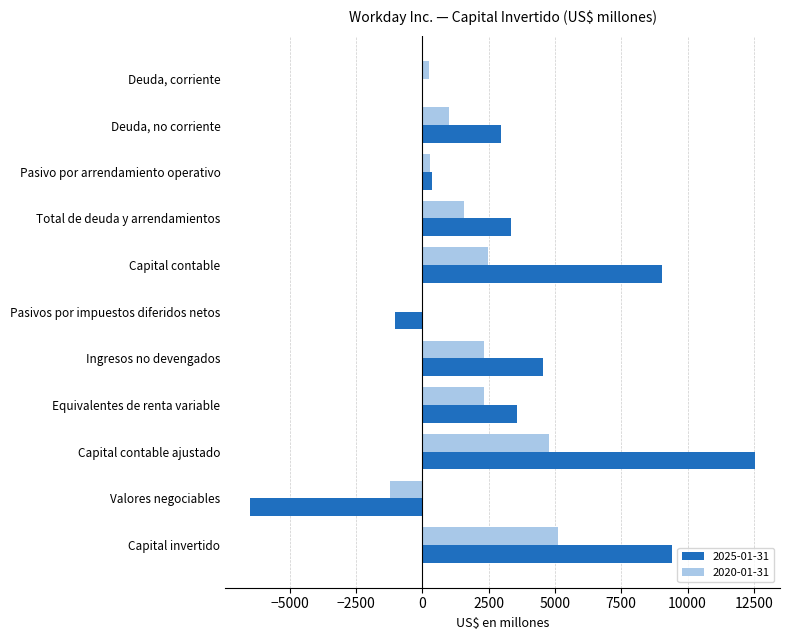

What is the total value across all series at Equivalentes de renta variable?

5892